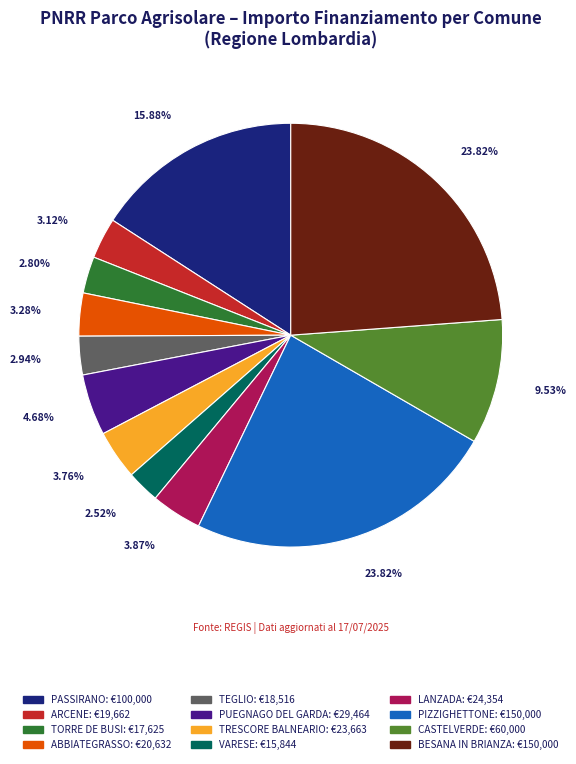

Count the number of slices in the pie.

12